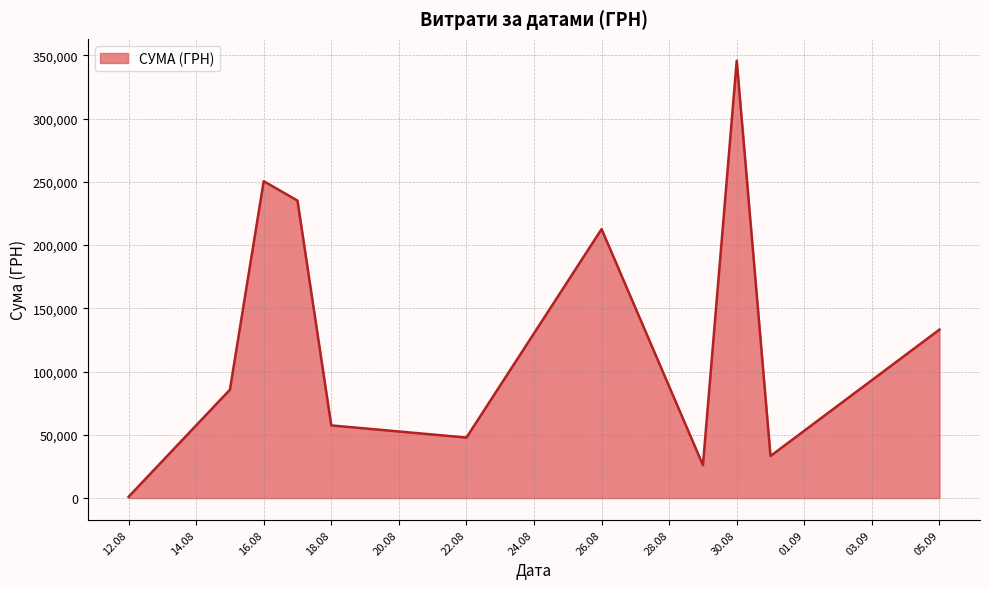

What is the maximum value shown in the chart?

345687.3